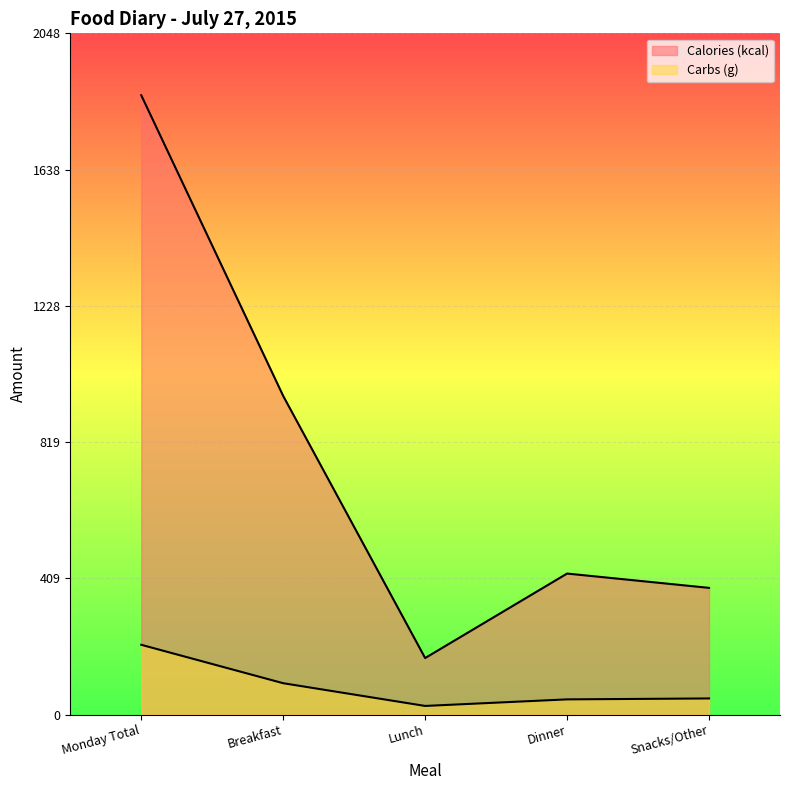

How many interior local valleys does the Carbs (g) series have?

1